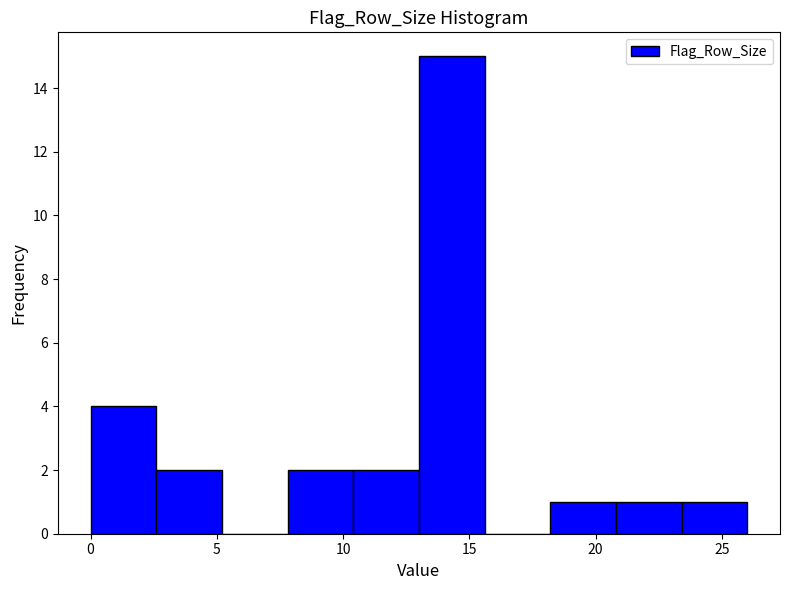

What is the height of the bar covering 20.8 to 23.4 on the x-axis? Neither the bar edges nor the heights are printed on the chart, so give them approximately, as read against the axes.

1